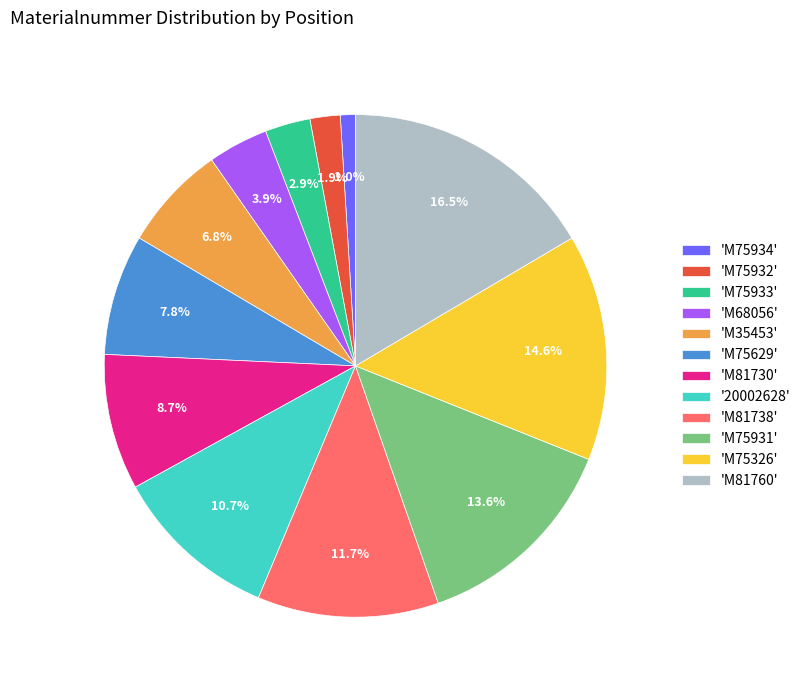

Does any single category account for the majority?

No